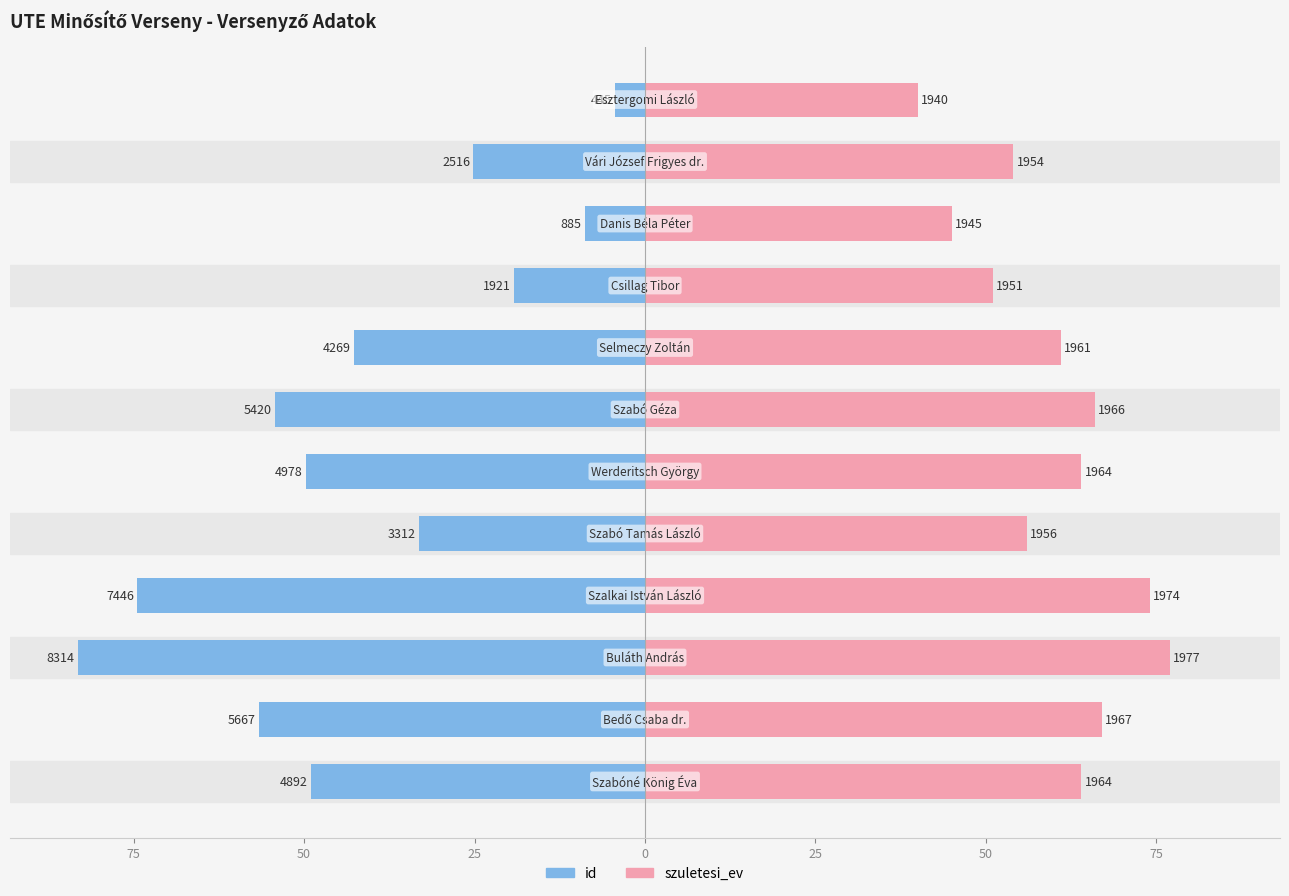

Are the bars horizontal?

Yes